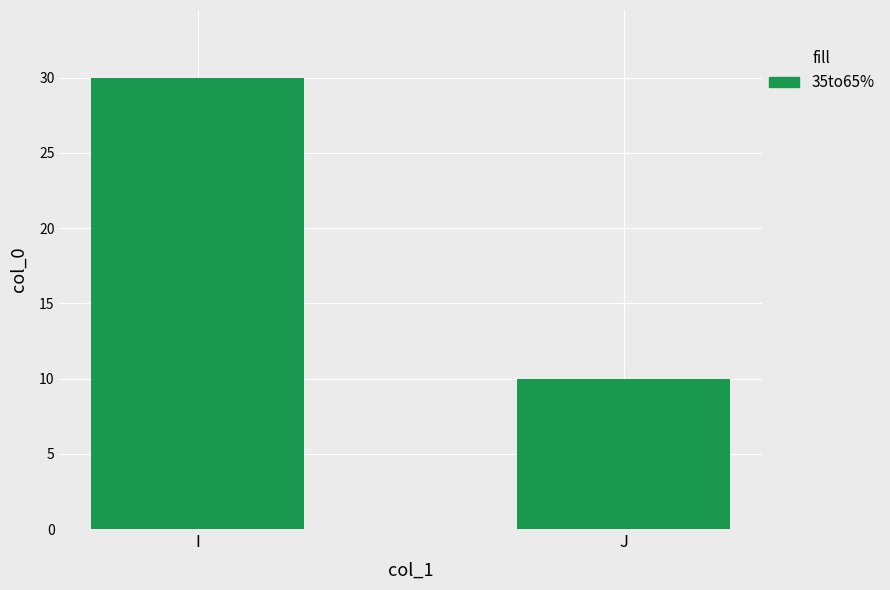

Reading left to right, transcribe all the data shown in this chart.

I=30	J=10